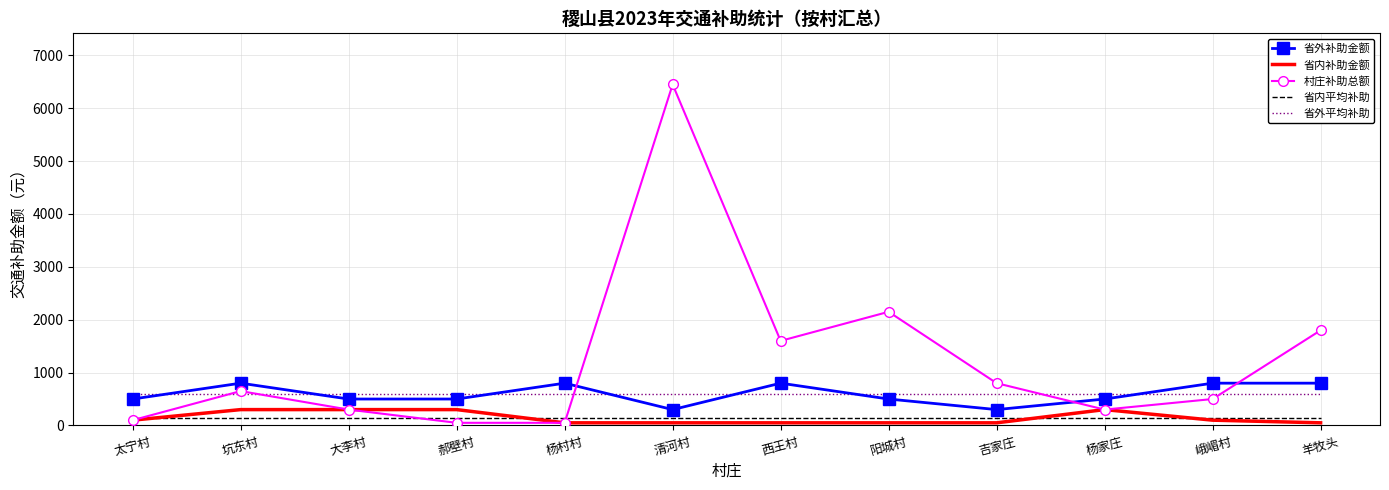

True or false: 省外补助金额 has more than 0 points higher than both neighbors.

True